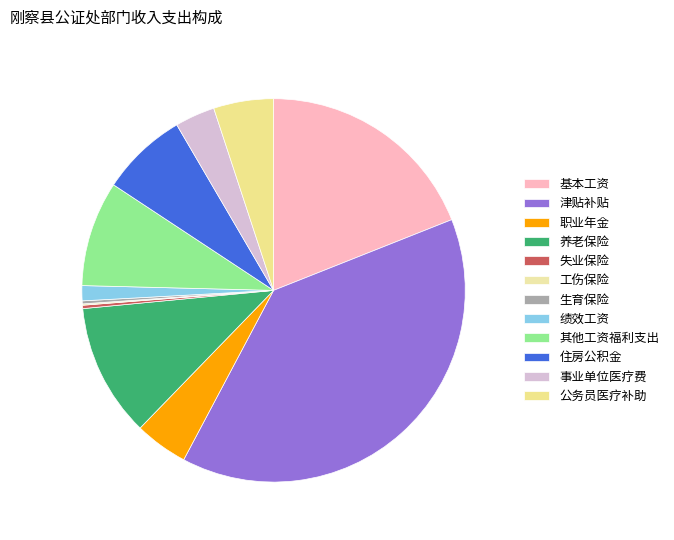

To the nearest percent, what is the difference between the 住房公积金 and 养老保险 slice percentages?

4%